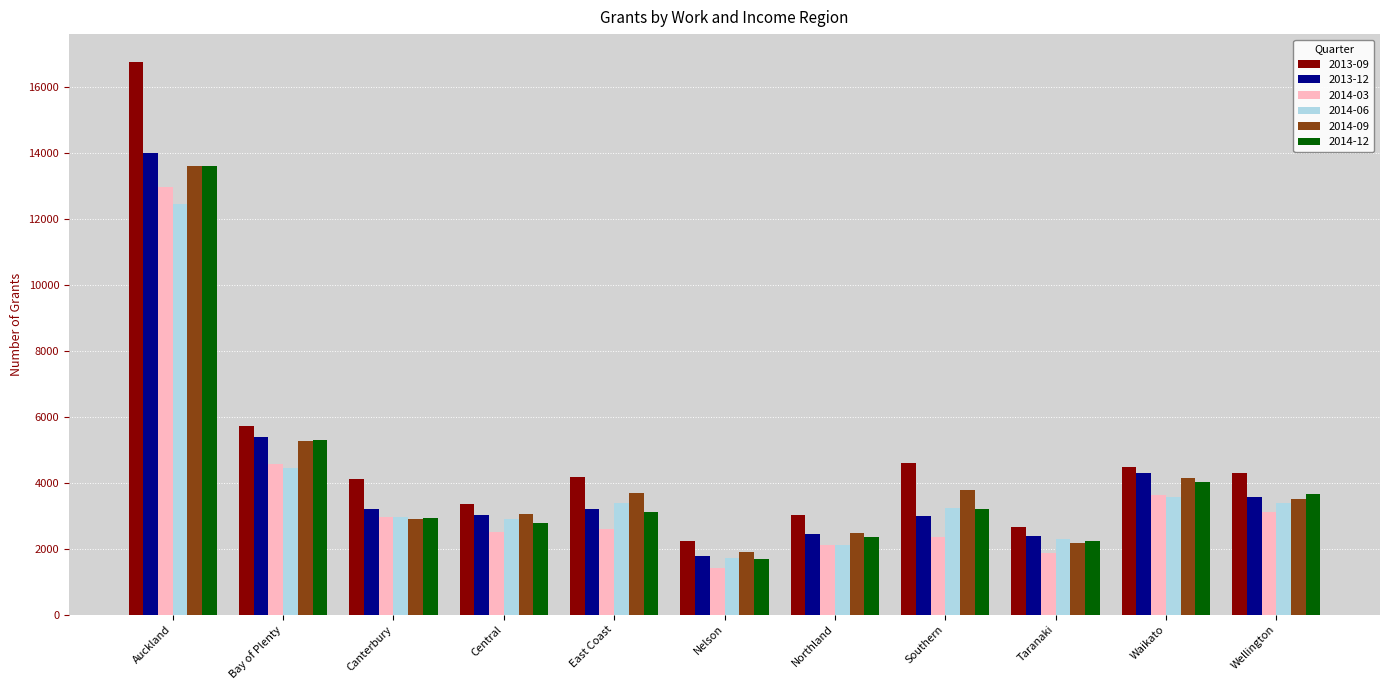

What is the greatest value displayed?

16770